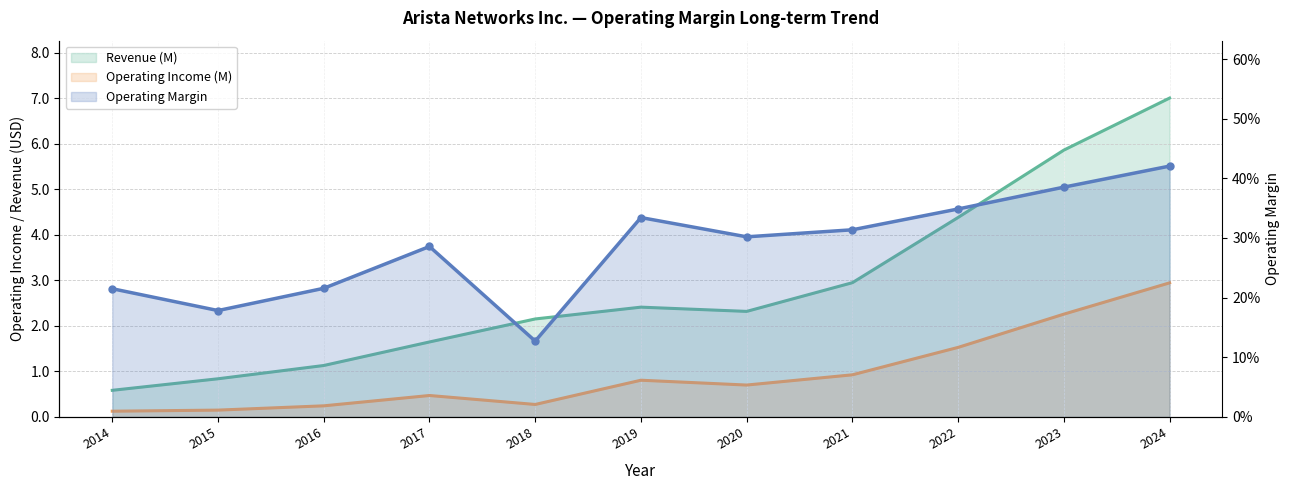

What is the value of the Operating Income (M) point at the 1st from the left?

0.1